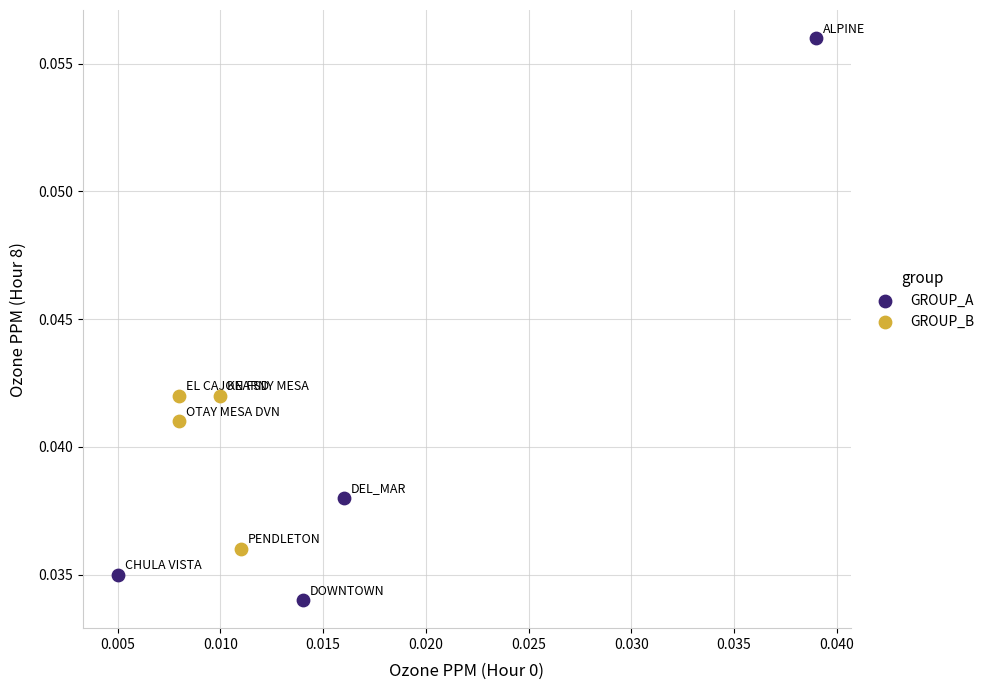

Which series reaches the minimum Y coordinate?

GROUP_A